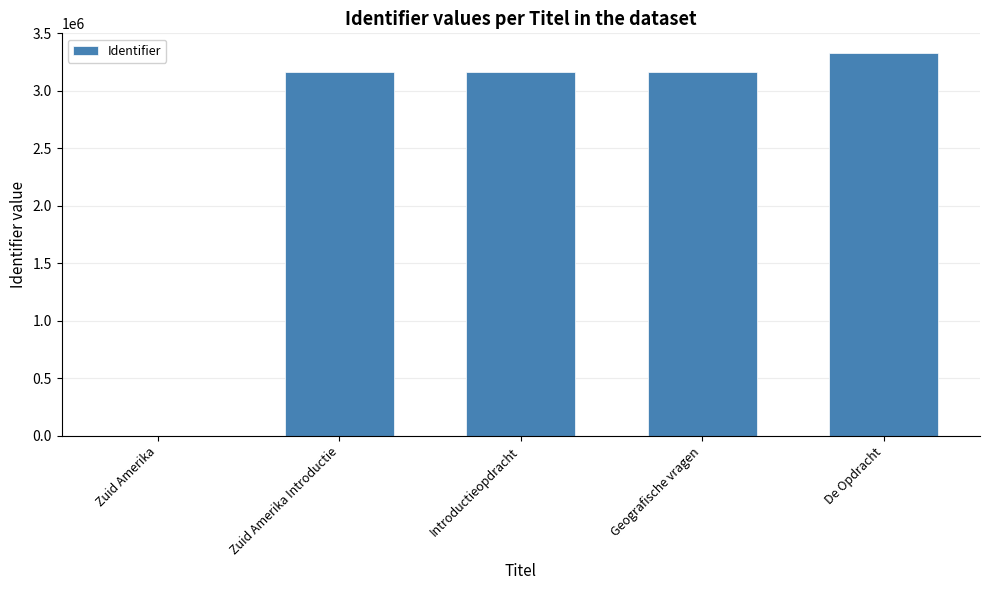

What is the approximate value at Geografische vragen?

3165756